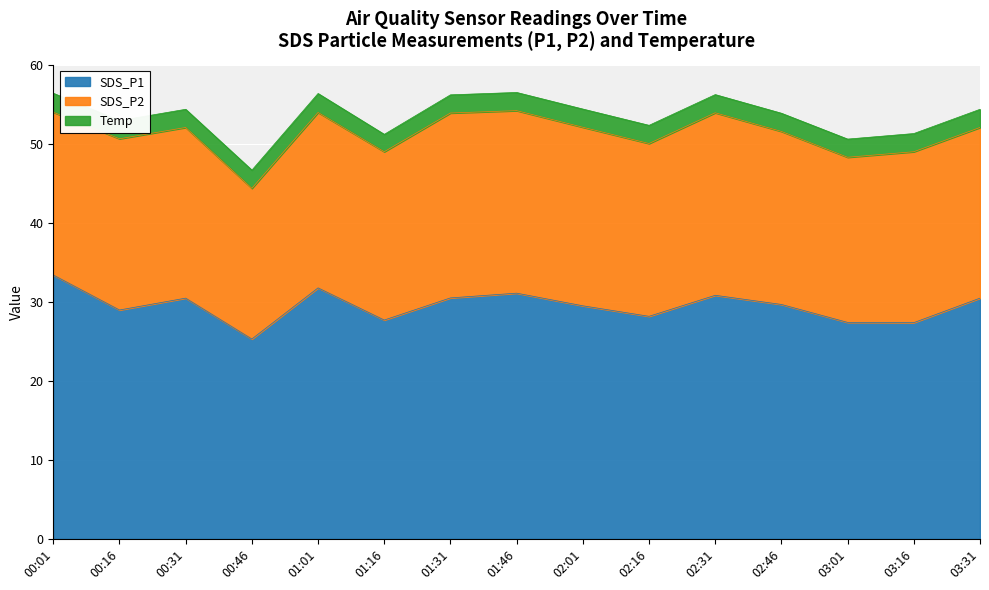

How many values in the SDS_P1 series exceed 29?

9